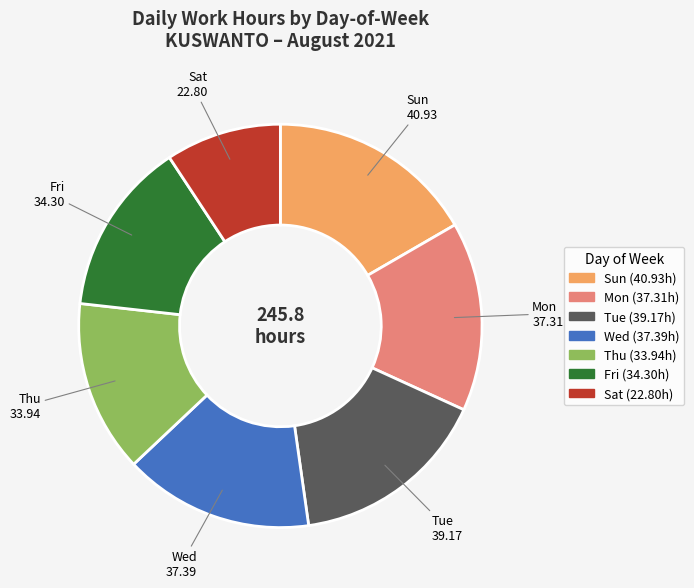

Between Thu (33.94h) and Wed (37.39h), which is larger?

Wed (37.39h)